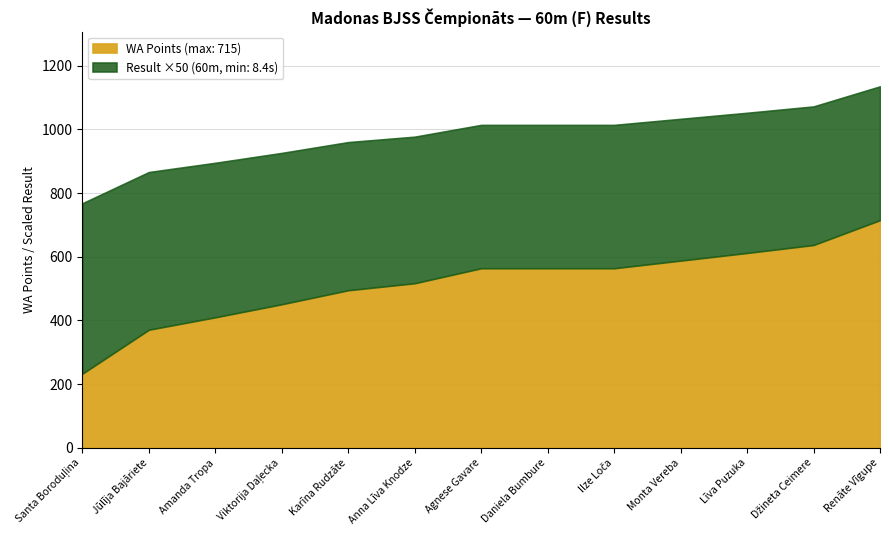

At which label is Result (60m) closest to 9?

Agnese Gavare